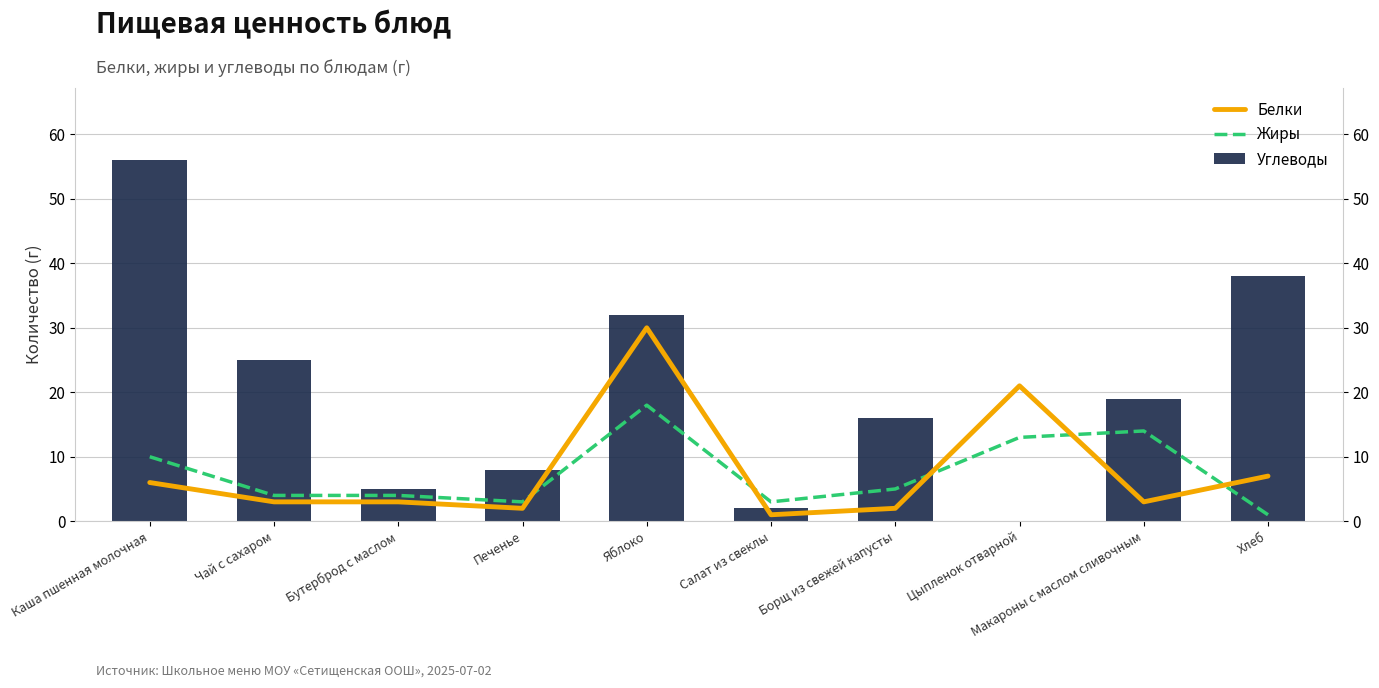

At which label does Жиры reach its peak?

Яблоко